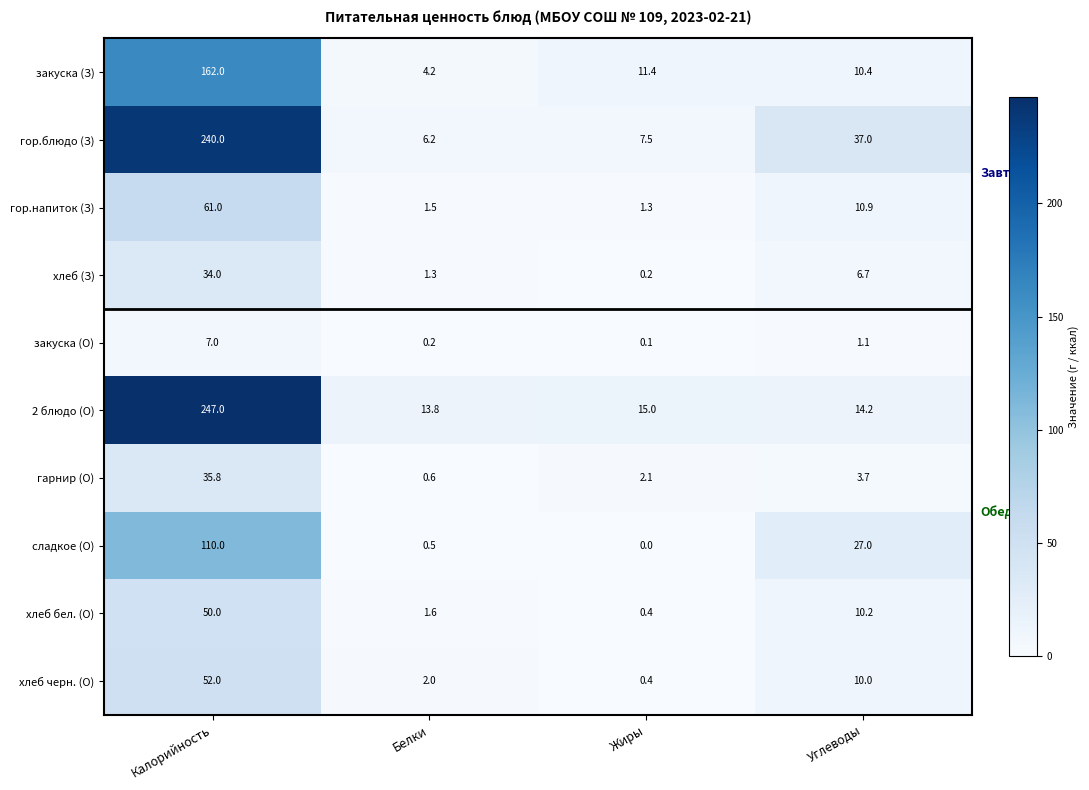

Which category has the highest value in the закуска (О) series?

Калорийность